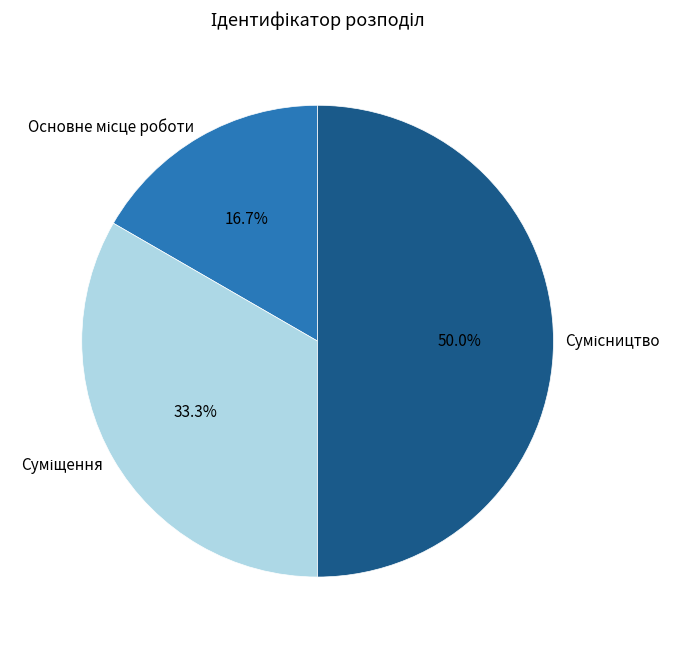

Rank the categories by value from highest to lowest.

Сумісництво, Суміщення, Основне місце роботи